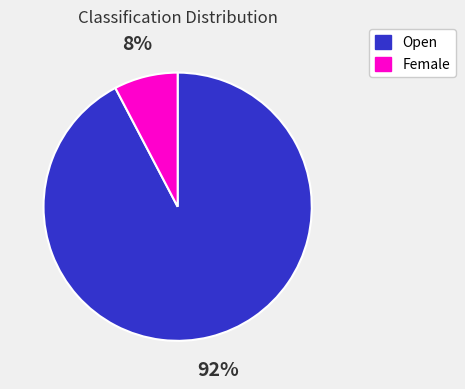

To the nearest percent, what portion does Open represent?

92%